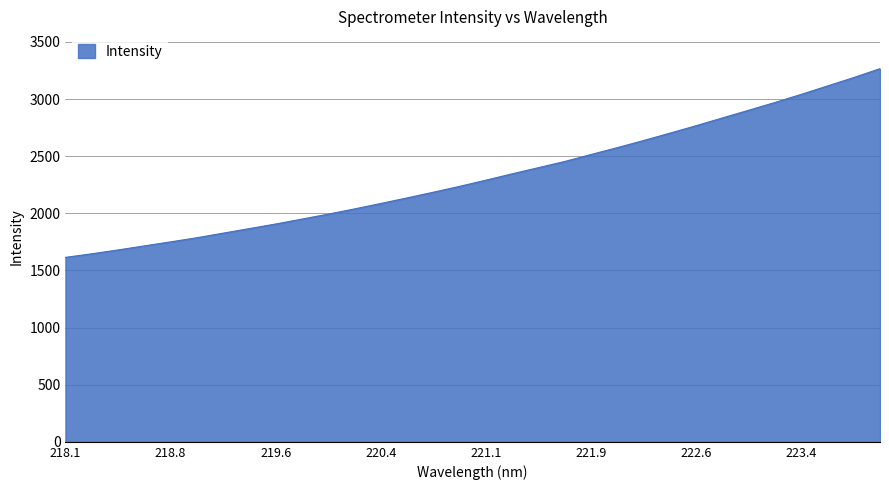

What is the greatest value displayed?

3266.0